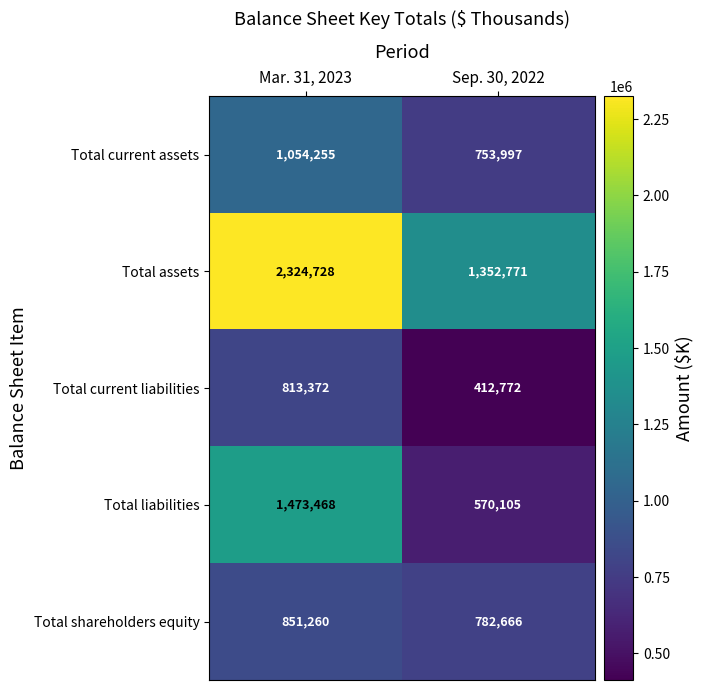

The Total current liabilities series shows 412772 at Sep. 30, 2022. True or false?

True